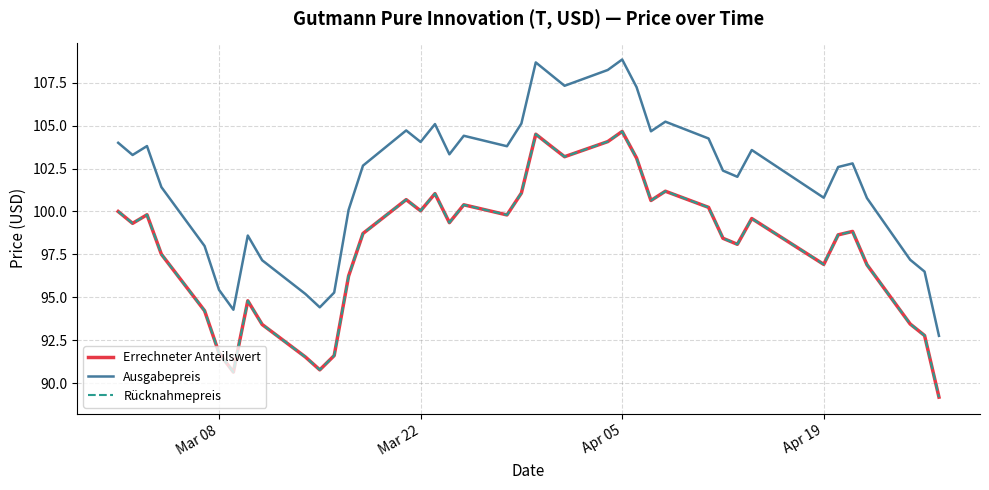

Does the chart have visible grid lines?

Yes